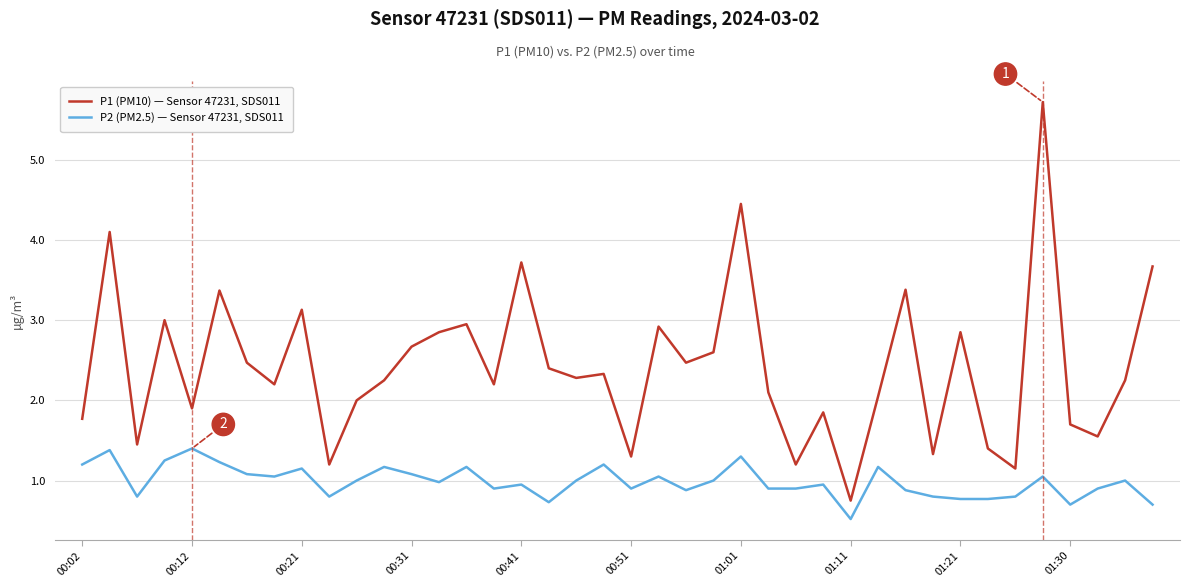

Rank the series by their maximum value, from lowest to highest.

P2 (PM2.5) — Sensor 47231, SDS011, P1 (PM10) — Sensor 47231, SDS011